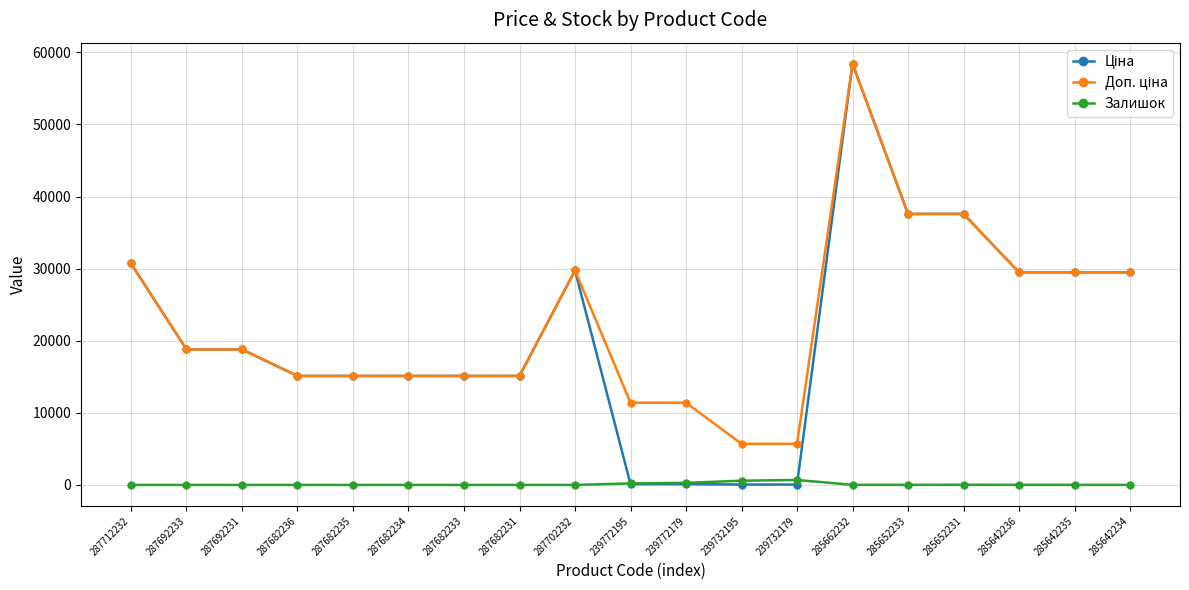

Does the chart display data point markers on the line(s)?

Yes